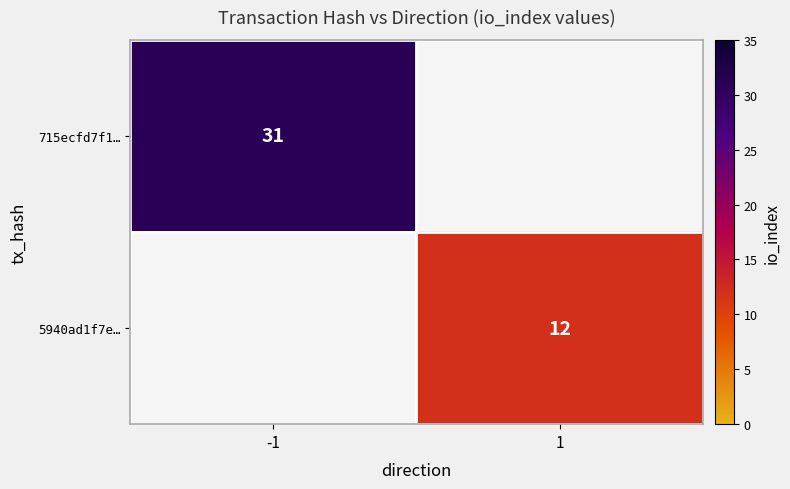

Is it true that 715ecfd7f1… equals 31 at -1?

True